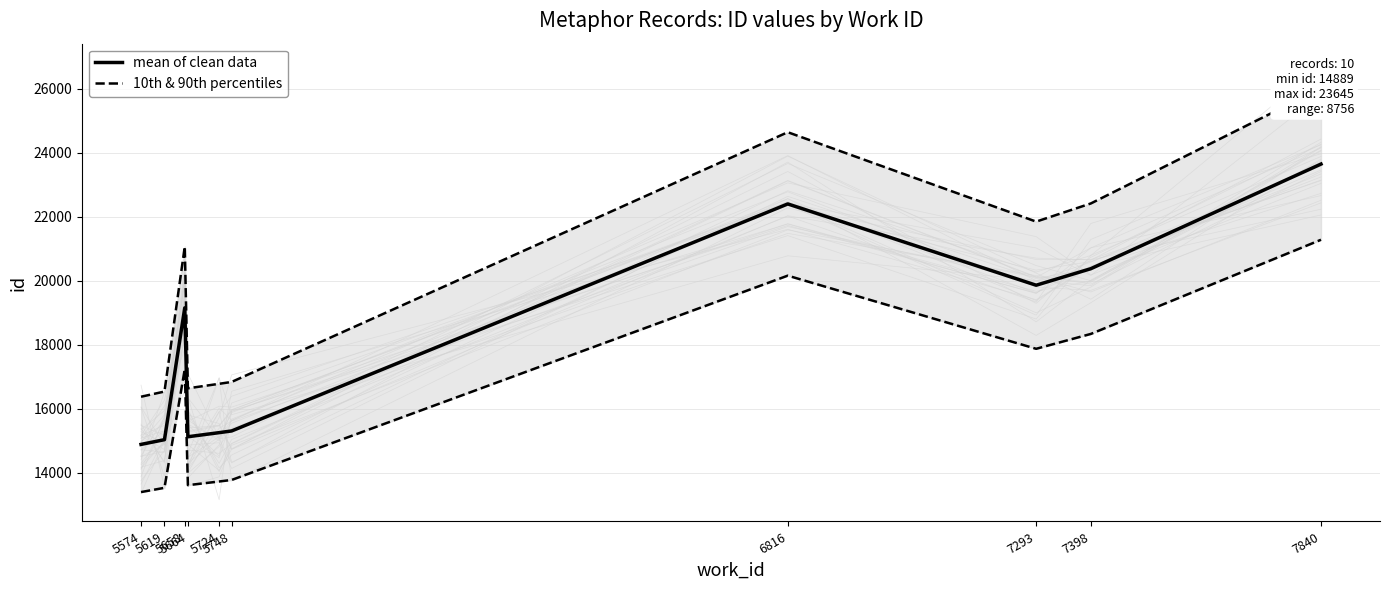

Which category has the highest value in the 10th & 90th percentiles series?

7840